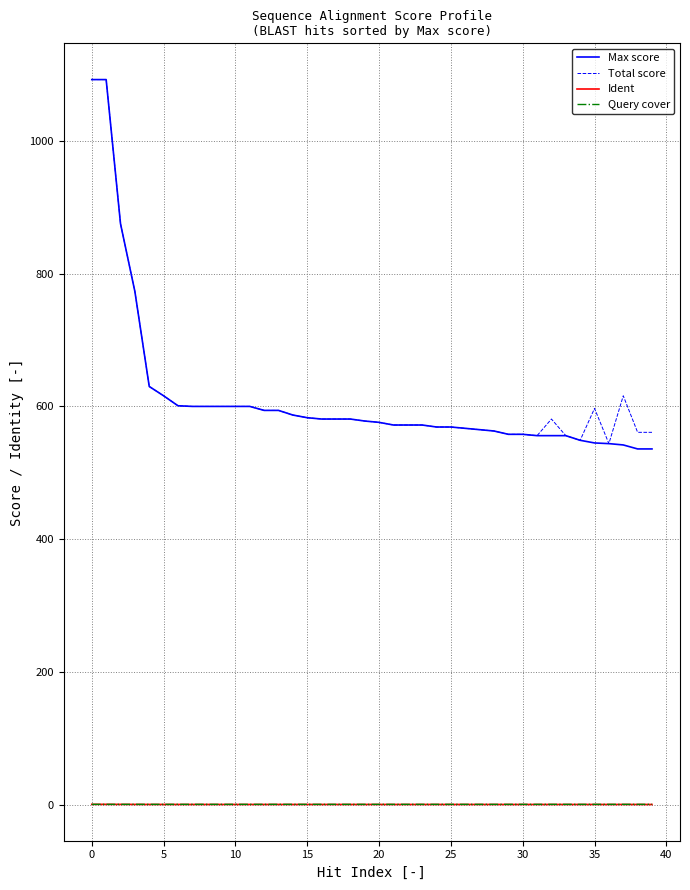

True or false: Ident and Max score intersect in this chart.

False